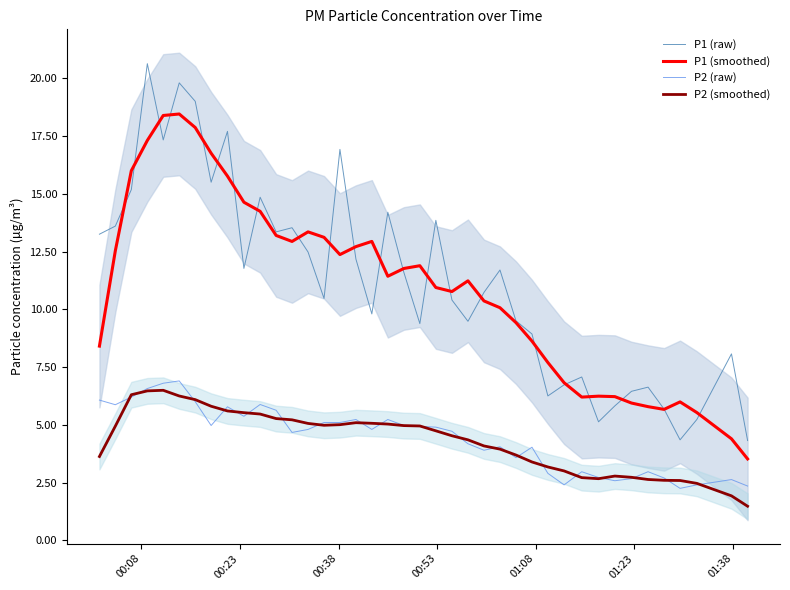

Reading left to right, what are all the values shown in this chart?

P1 (raw): 13.2	13.6	15.2	20.6	17.3	19.8	19.0	15.5	17.7	11.8	14.8	13.3	13.5	12.5	10.5	16.9	12.2	9.8	14.2	11.6	9.4	13.8	10.4	9.5	10.7	11.7	9.5	8.9	6.2	6.7	7.1	5.1	5.8	6.5	6.6	5.7	4.3	5.2	8.1	4.3
P1 (smoothed): 8.4	12.5	16.0	17.3	18.4	18.5	17.9	16.8	15.8	14.6	14.2	13.2	12.9	13.4	13.1	12.4	12.7	12.9	11.4	11.8	11.9	10.9	10.8	11.2	10.4	10.1	9.4	8.6	7.7	6.8	6.2	6.2	6.2	5.9	5.8	5.7	6.0	5.5	4.4	3.5
P2 (raw): 6.1	5.9	6.2	6.6	6.8	6.9	6.0	5.0	5.8	5.4	5.9	5.6	4.7	4.8	5.1	5.1	5.2	4.8	5.2	5.0	4.9	4.9	4.7	4.2	3.9	4.0	3.6	4.0	2.9	2.4	3.0	2.7	2.6	2.7	3.0	2.7	2.2	2.4	2.6	2.4
P2 (smoothed): 3.6	4.9	6.3	6.5	6.5	6.2	6.1	5.8	5.6	5.5	5.5	5.3	5.2	5.1	5.0	5.0	5.1	5.1	5.0	5.0	5.0	4.7	4.5	4.3	4.1	3.9	3.7	3.4	3.2	3.0	2.7	2.7	2.8	2.7	2.6	2.6	2.6	2.5	1.9	1.5